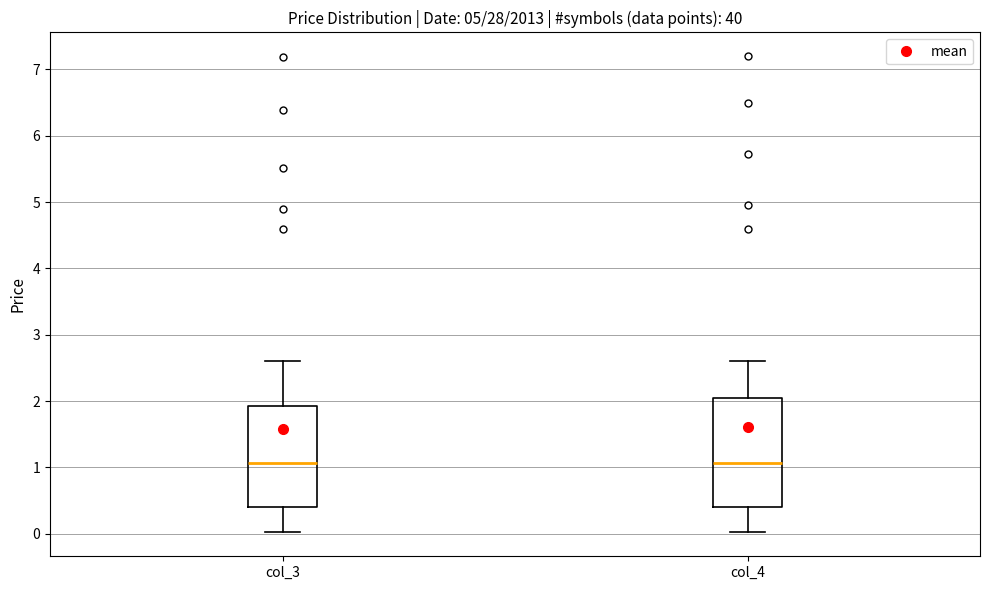

Where does the upper whisker of the box for col_4 end on the y-axis? The values are not printed on the chart, so give them approximately, as read against the axis.

2.6